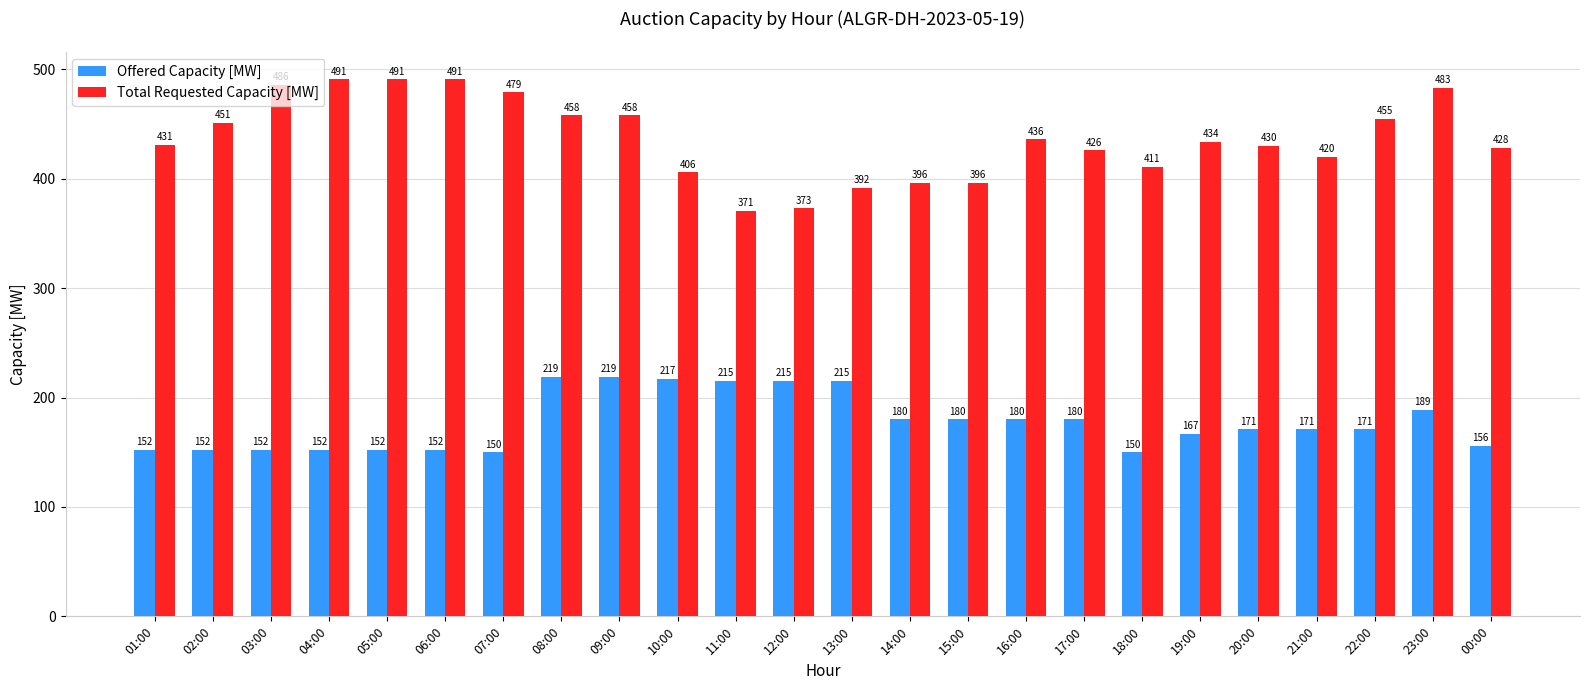

How many groups of bars are there?

24